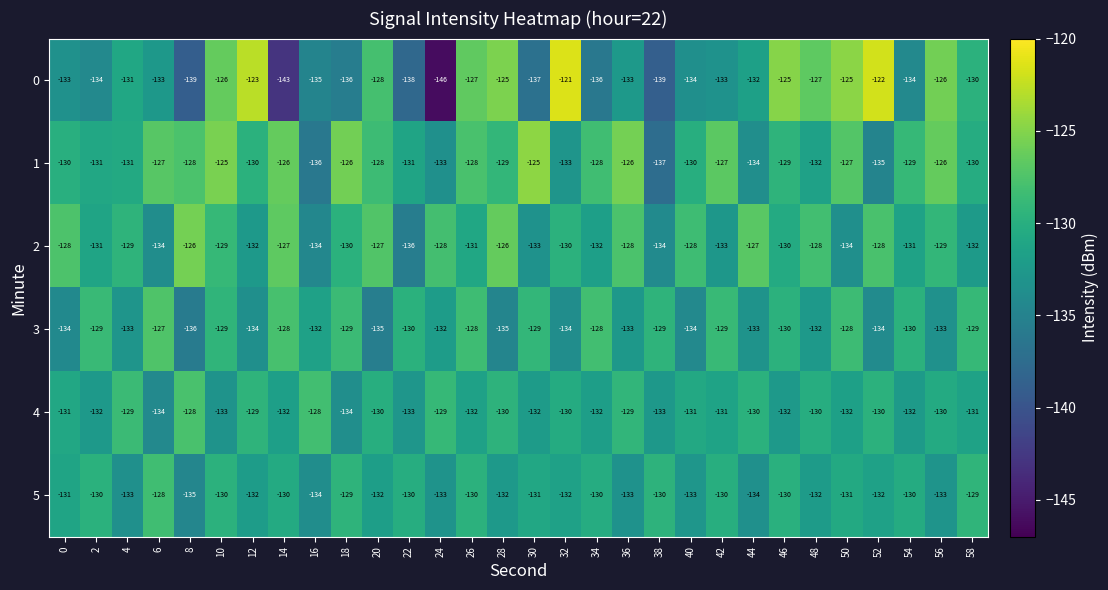

At which category is the sum across all series the highest?

10